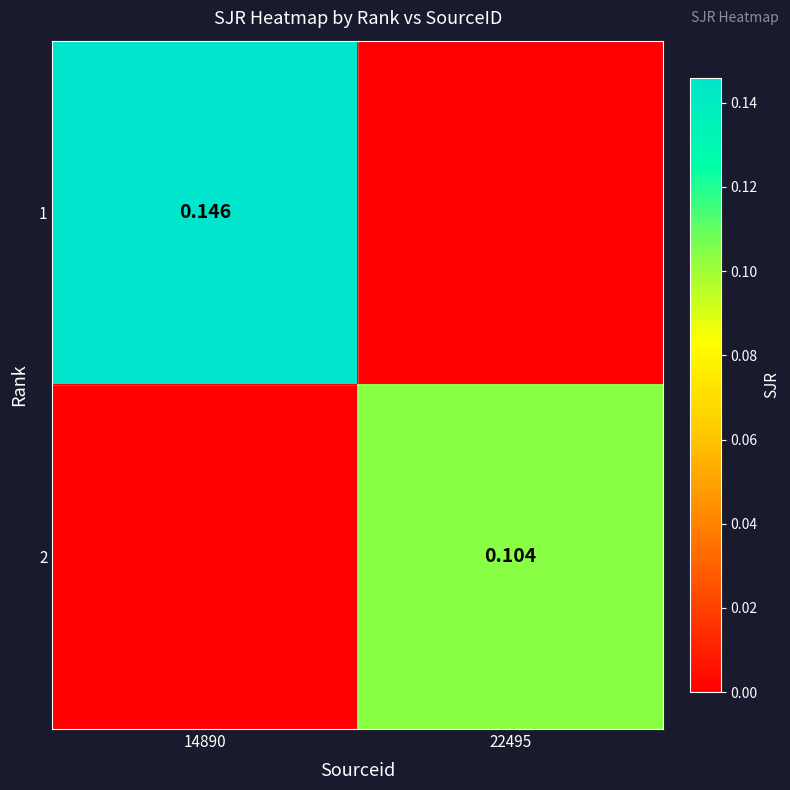

How many series are shown in this chart?

2